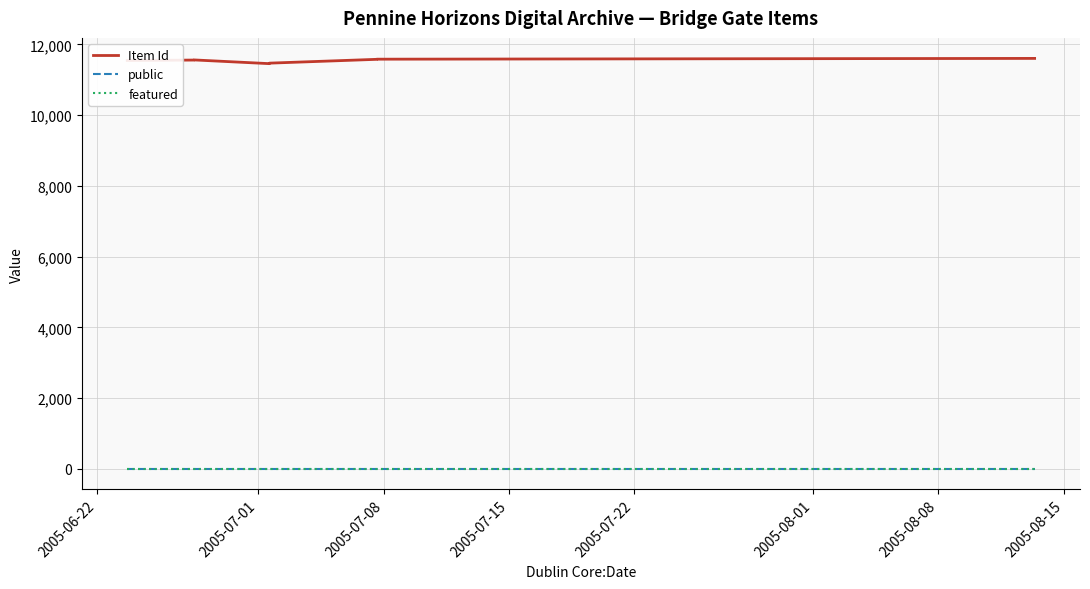

What is the greatest value displayed?

11606